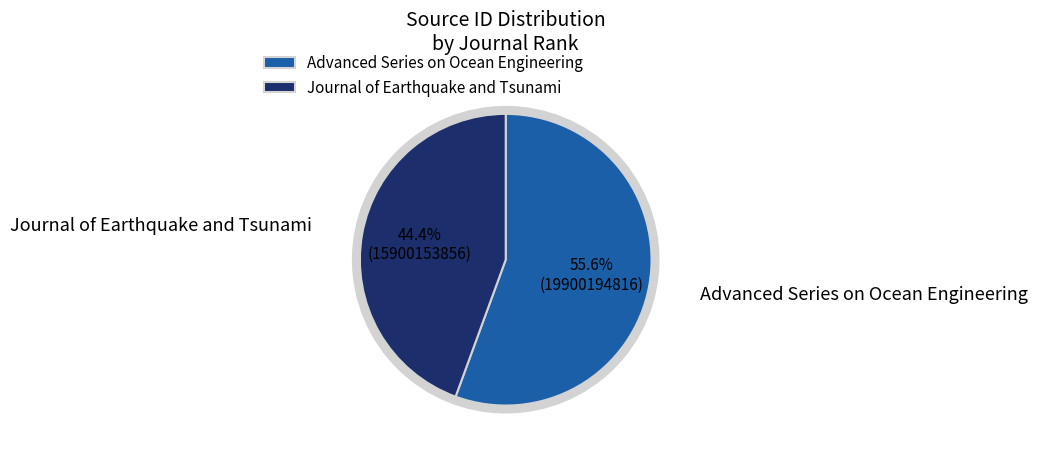

Which slice represents more than half of the pie?

Advanced Series on Ocean Engineering